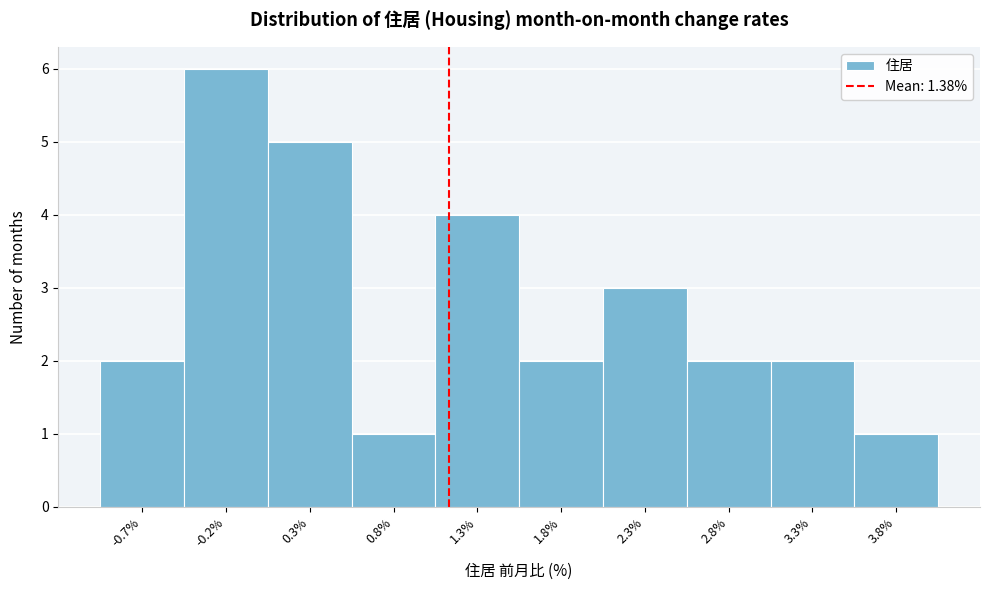

Reading left to right, transcribe all the data shown in this chart.

-0.7%=2	-0.2%=6	0.3%=5	0.8%=1	1.3%=4	1.8%=2	2.3%=3	2.8%=2	3.3%=2	3.8%=1